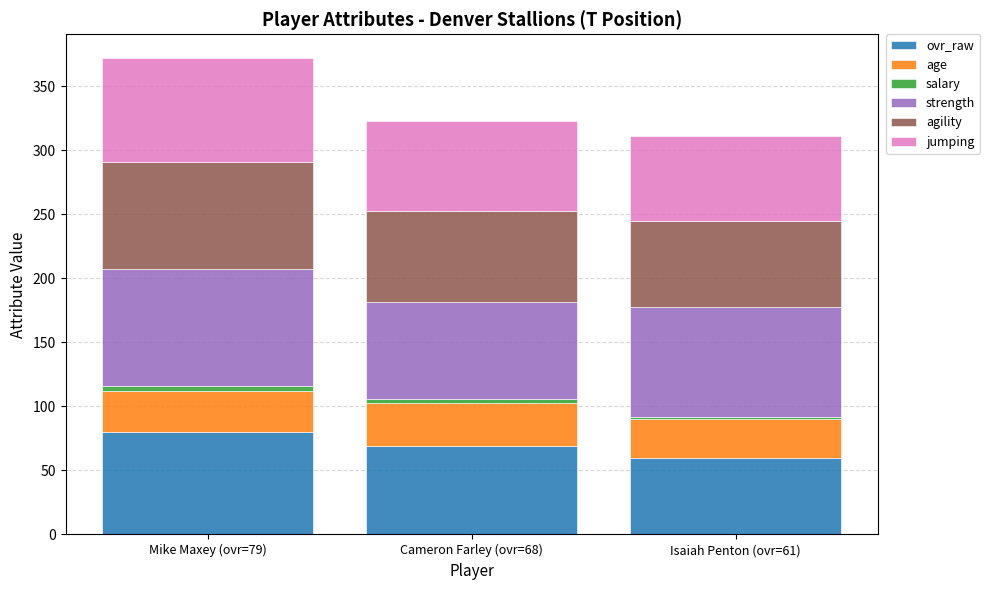

What is the difference between the maximum and second lowest values in the ovr_raw series?

11.0